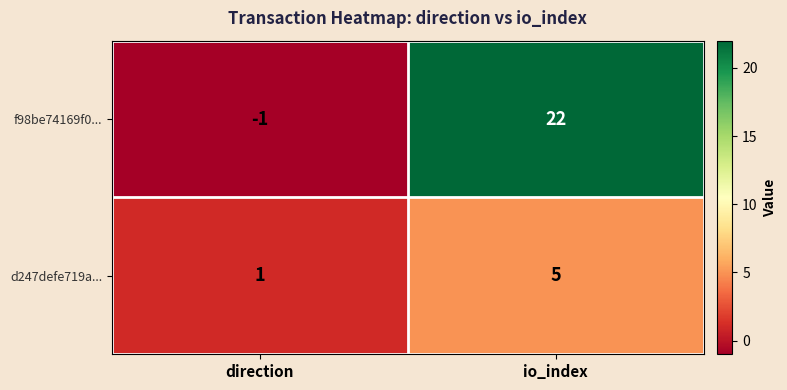

Rank the series by their average value, from lowest to highest.

d247defe719a..., f98be74169f0...